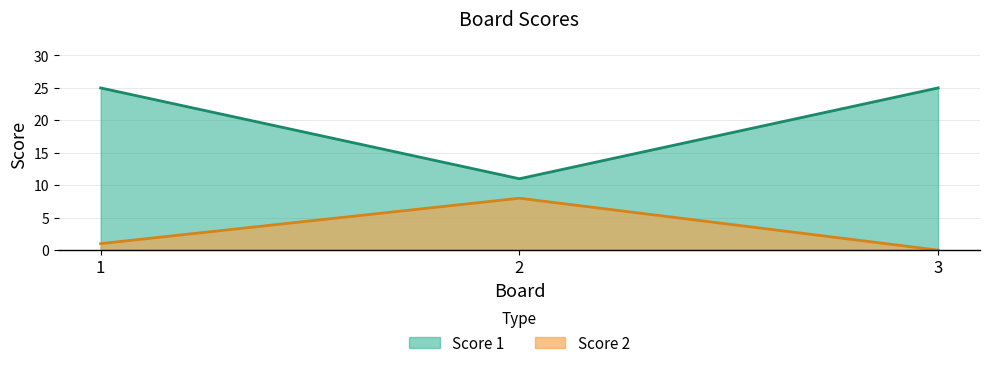

How many lines are shown in the chart?

2